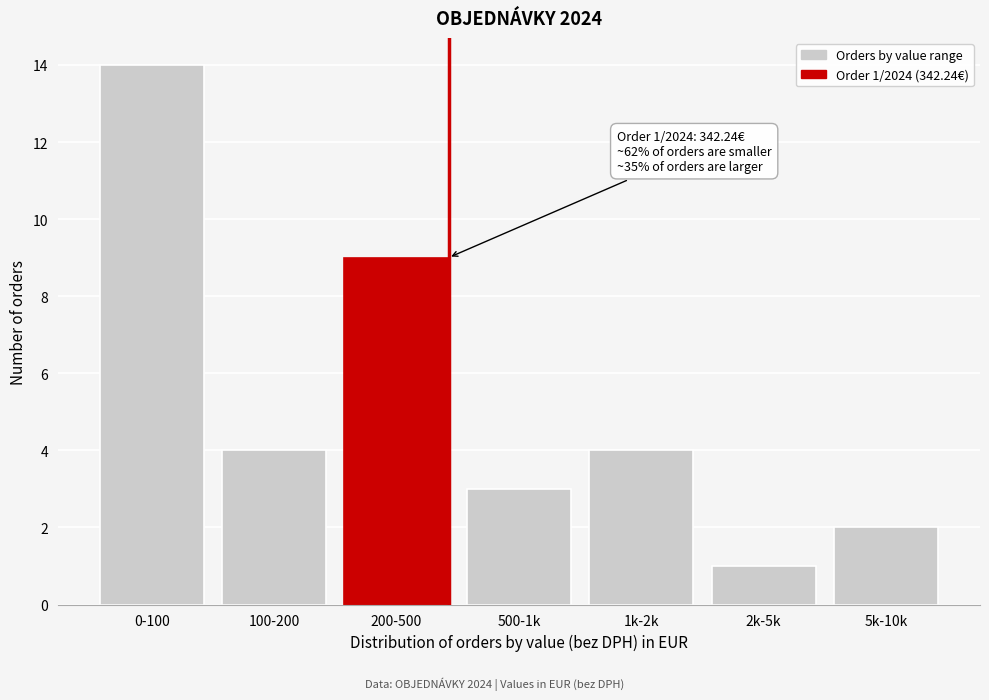

Reading left to right, list all the values displayed in this chart.

0-100=14	100-200=4	200-500=9	500-1k=3	1k-2k=4	2k-5k=1	5k-10k=2